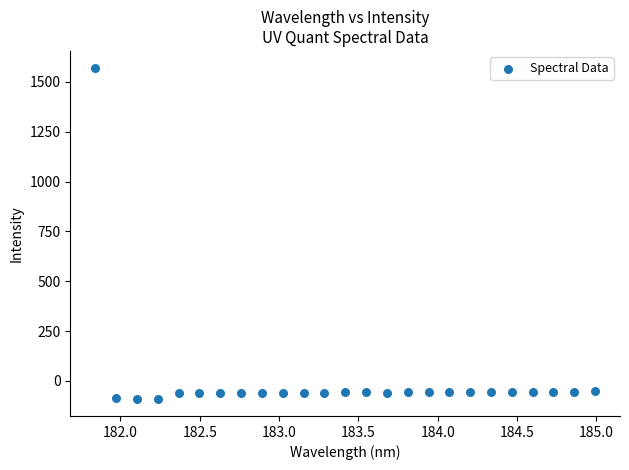

What is the range of X values (max minus min)?

3.1